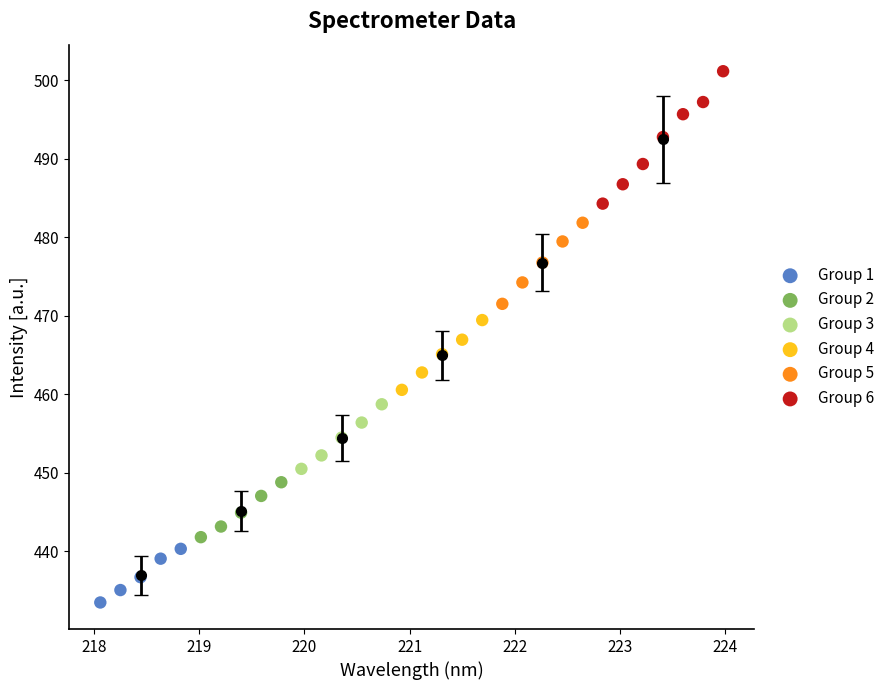

Which series has the widest spread of Y values?

Group 6